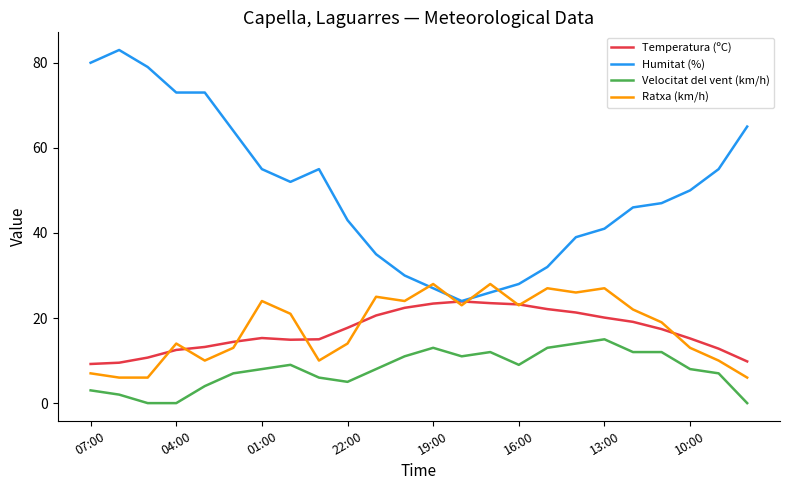

True or false: Velocitat del vent (km/h) and Ratxa (km/h) intersect in this chart.

False